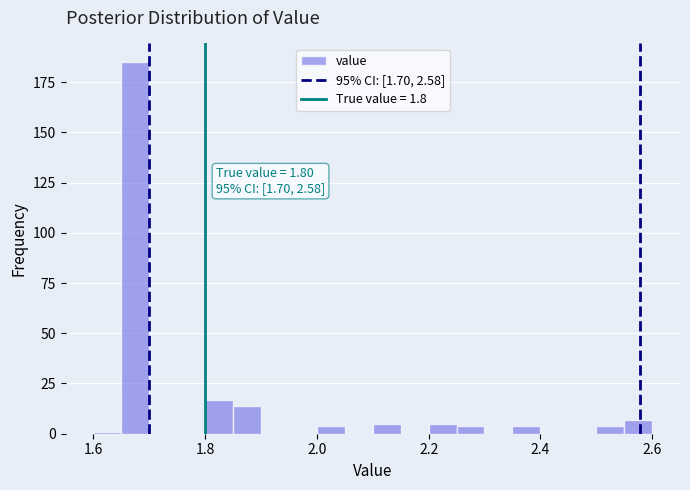

Around what value on the x-axis is the tallest bar? Give the approximate position of its centre, as read against the axis.

1.68